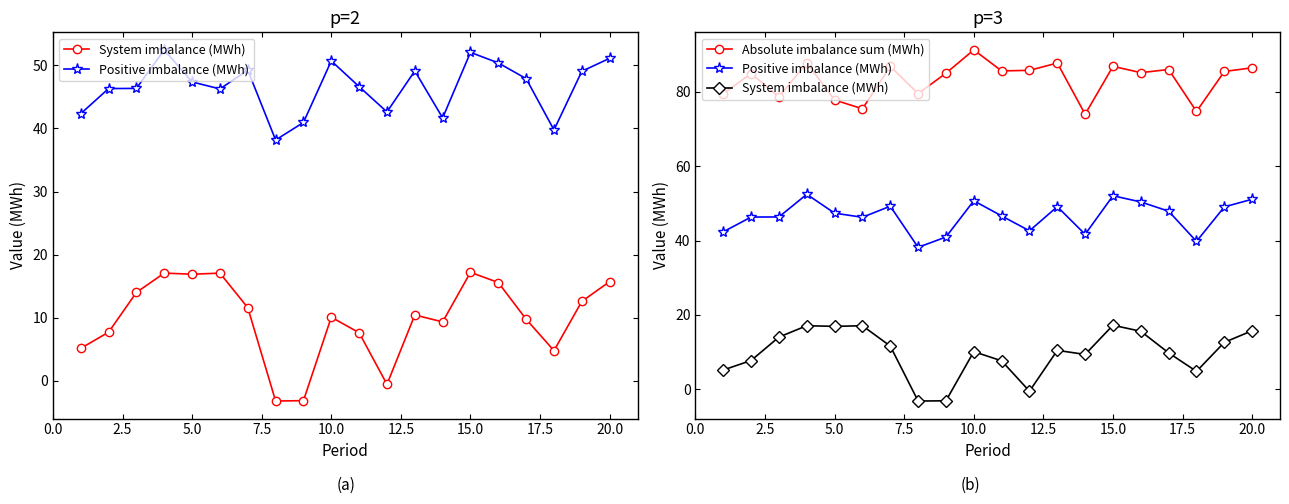

Which series has the largest range (max minus min)?

System imbalance (MWh)